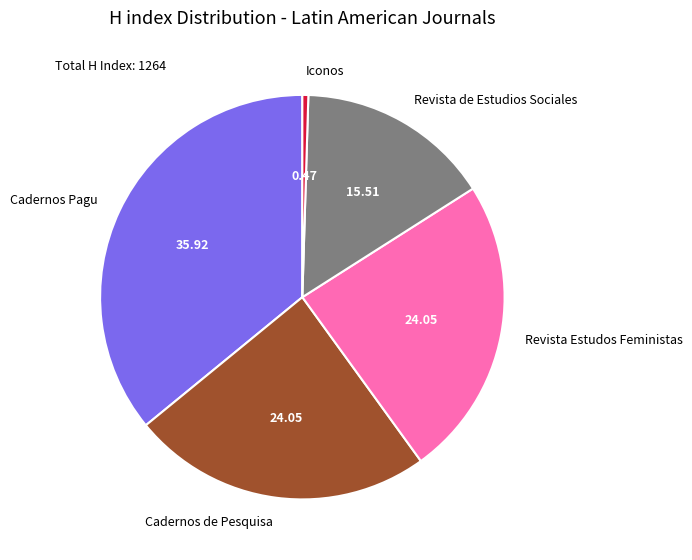

Does any single category account for the majority?

No